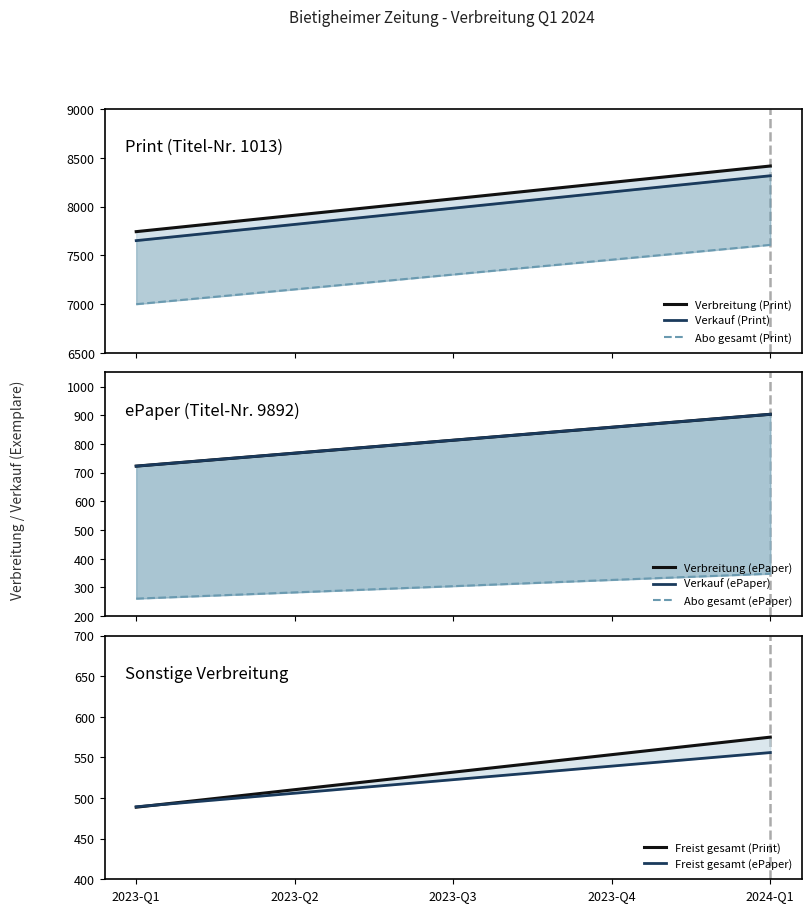

True or false: Verkauf has more than 2 points higher than both neighbors.

False